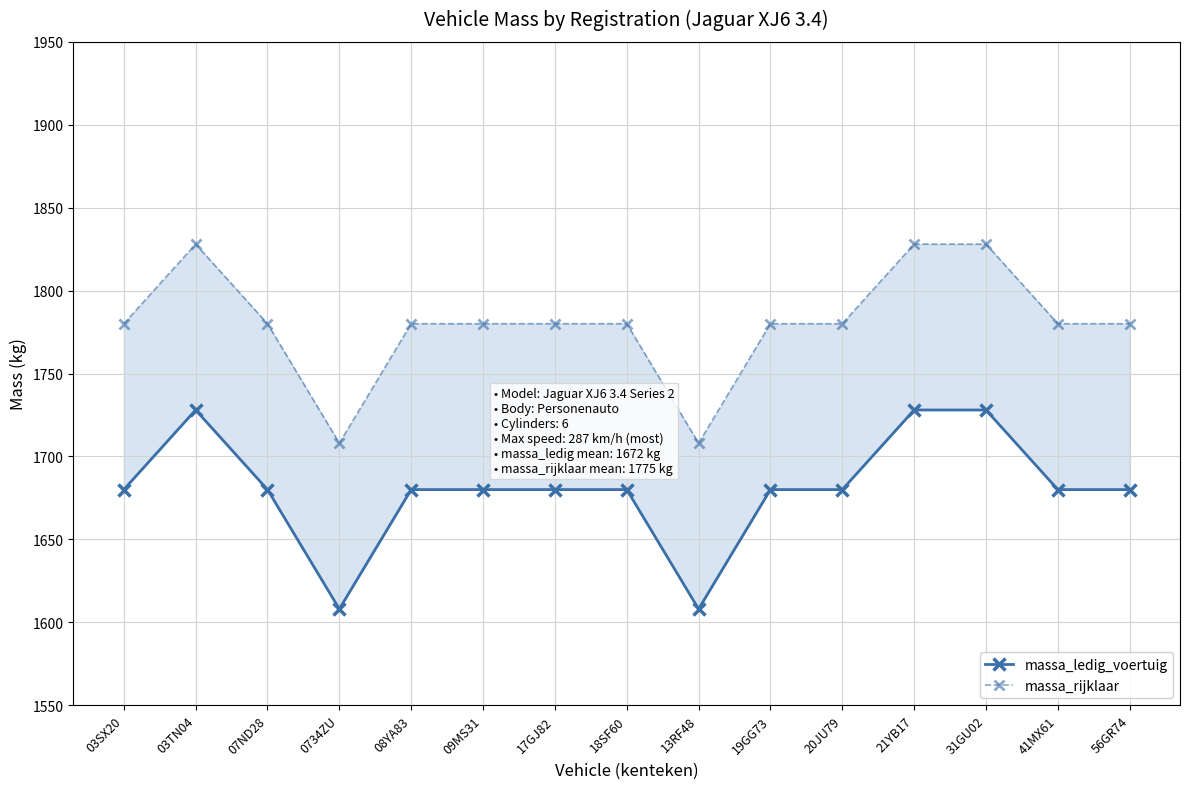

At which label is massa_ledig_voertuig closest to 1668?

03SX20